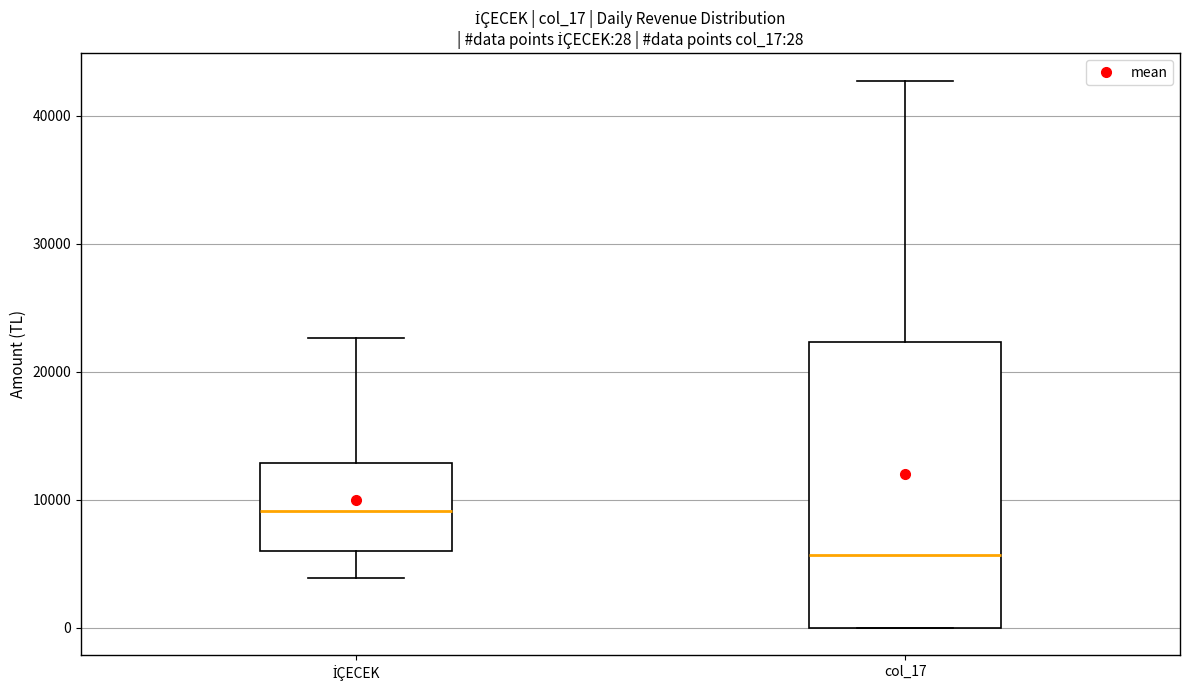

Which box is the tallest, from its lower edge to its upper edge?

col_17